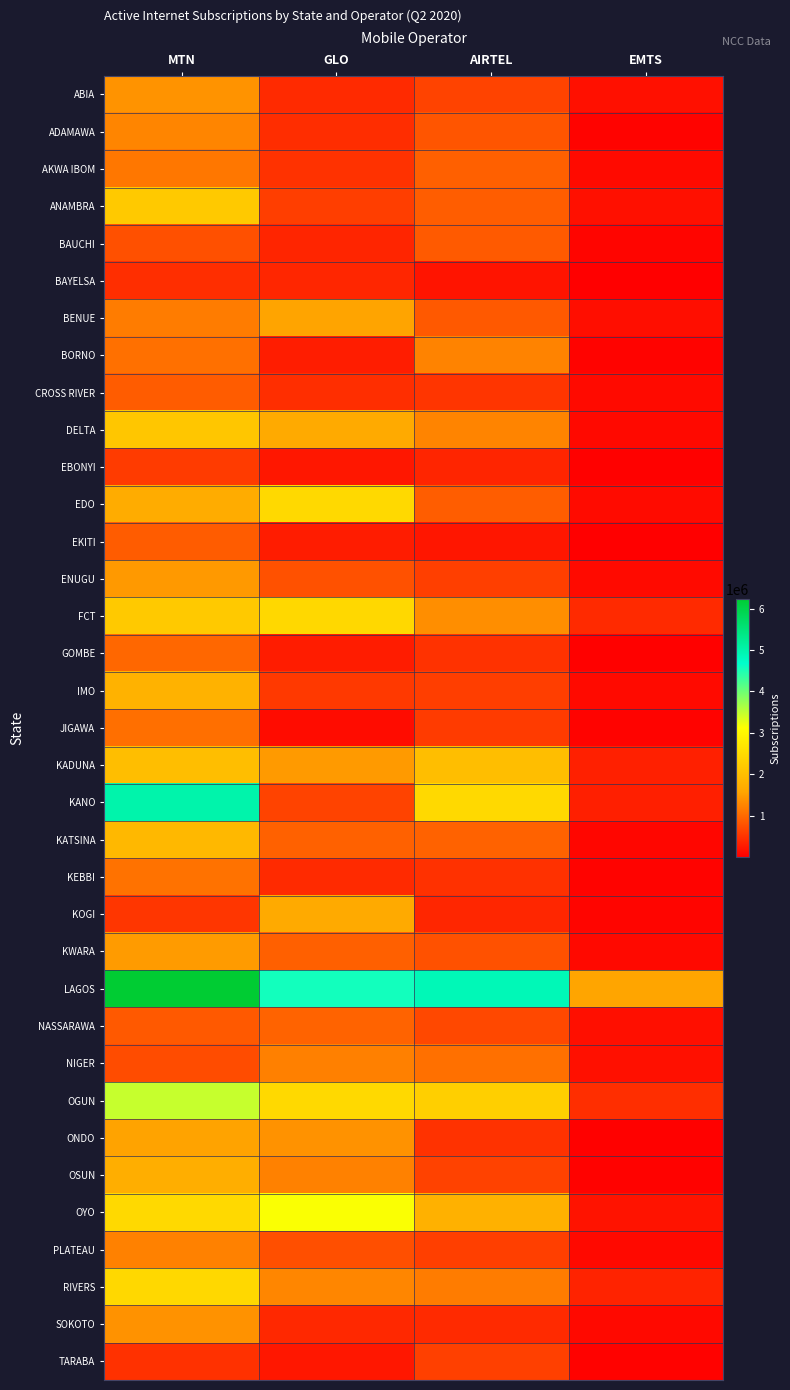

What is the greatest value displayed?

6233019